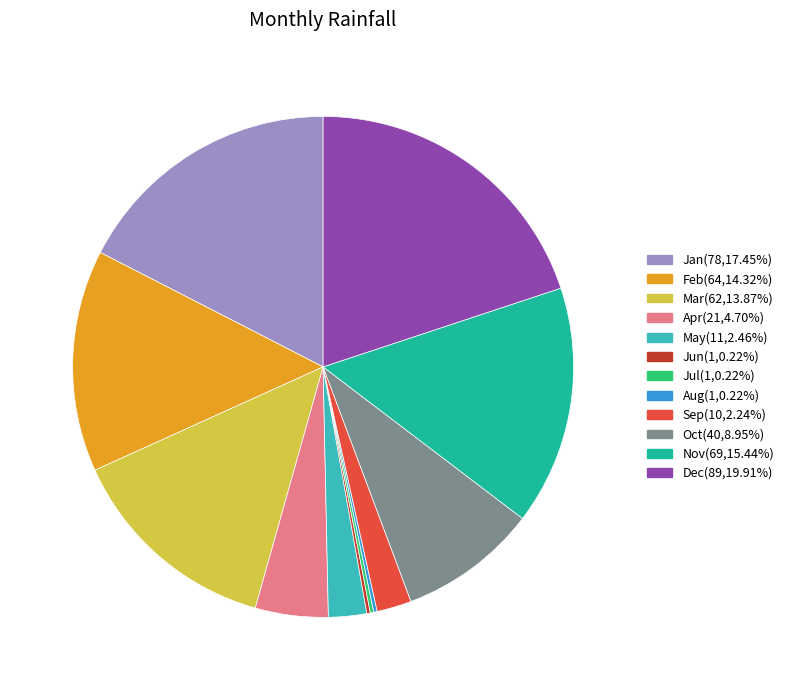

Do Sep(10,2.24%) and Oct(40,8.95%) together represent more than half of the pie?

No